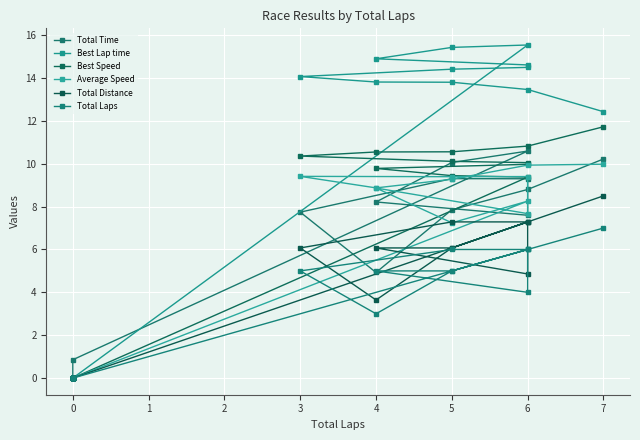

How many lines are shown in the chart?

6